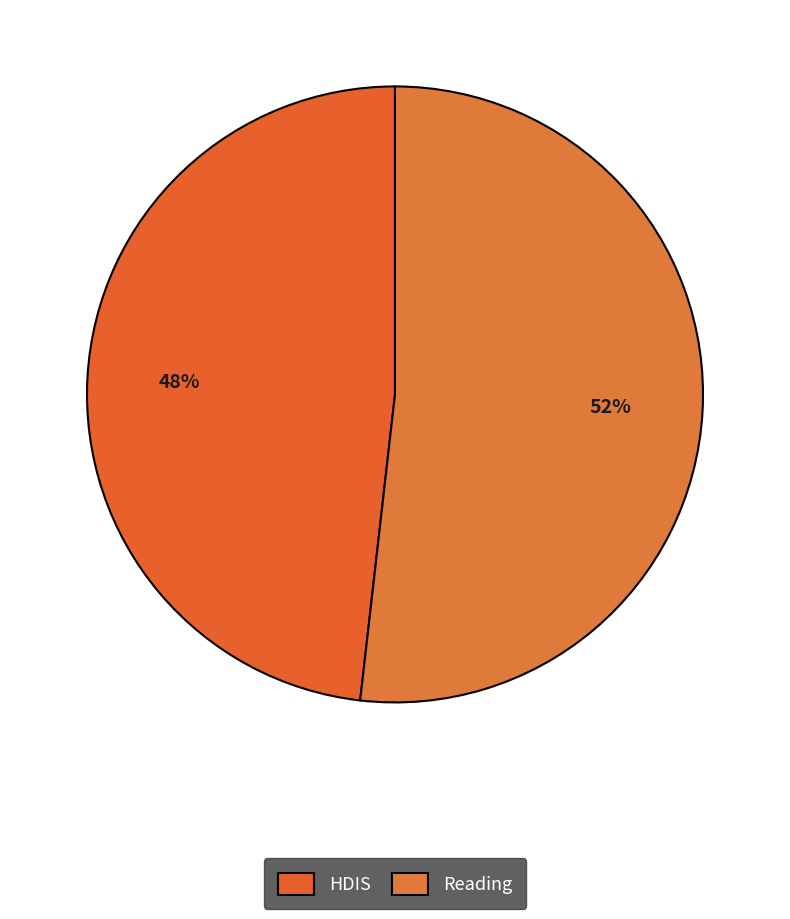

Which category has the biggest portion of the pie?

Reading